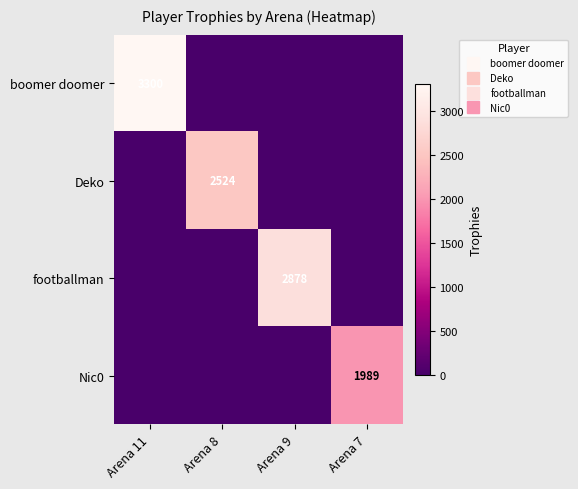

At which category is the sum across all series the highest?

Arena 11